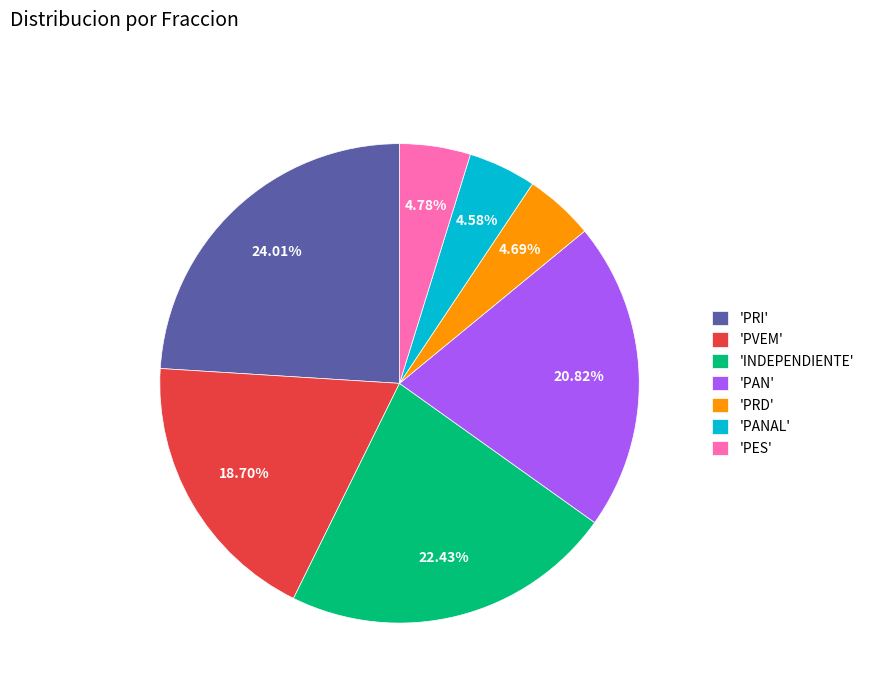

Between 'PRD' and 'PAN', which is larger?

'PAN'